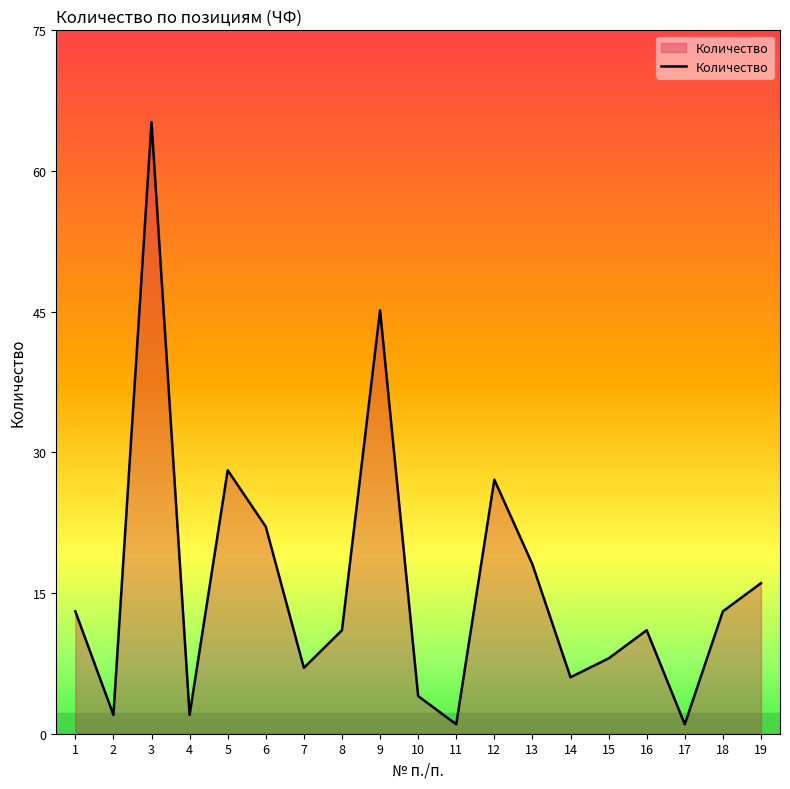

Approximately how many times larger is the value at 15 compared to 18?

0.6